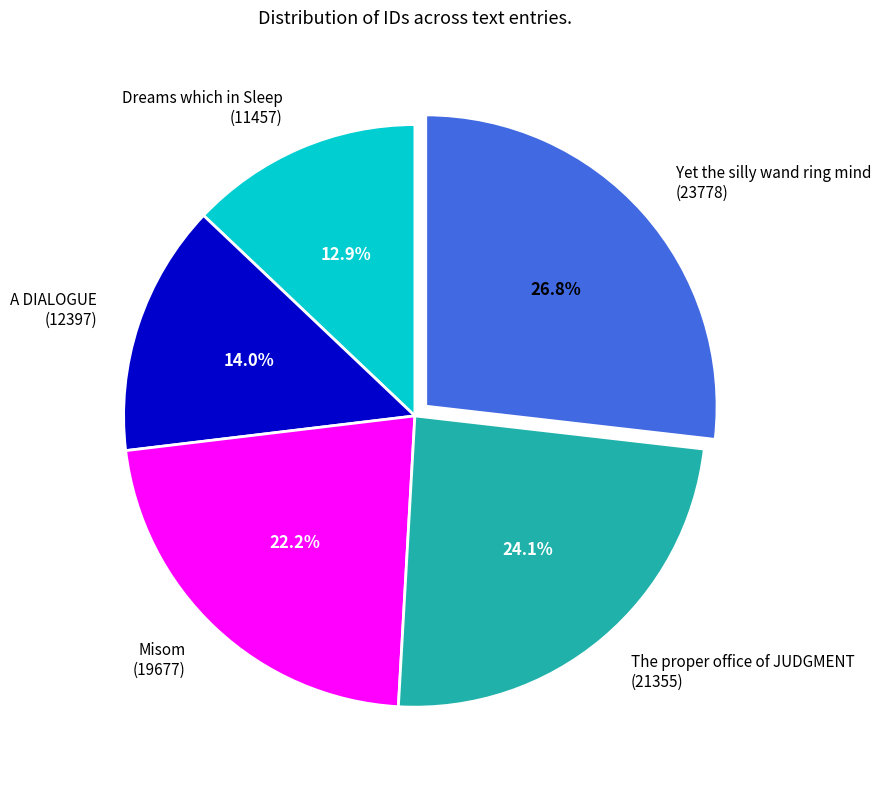

Which slice is the largest?

Yet the silly wand ring mind